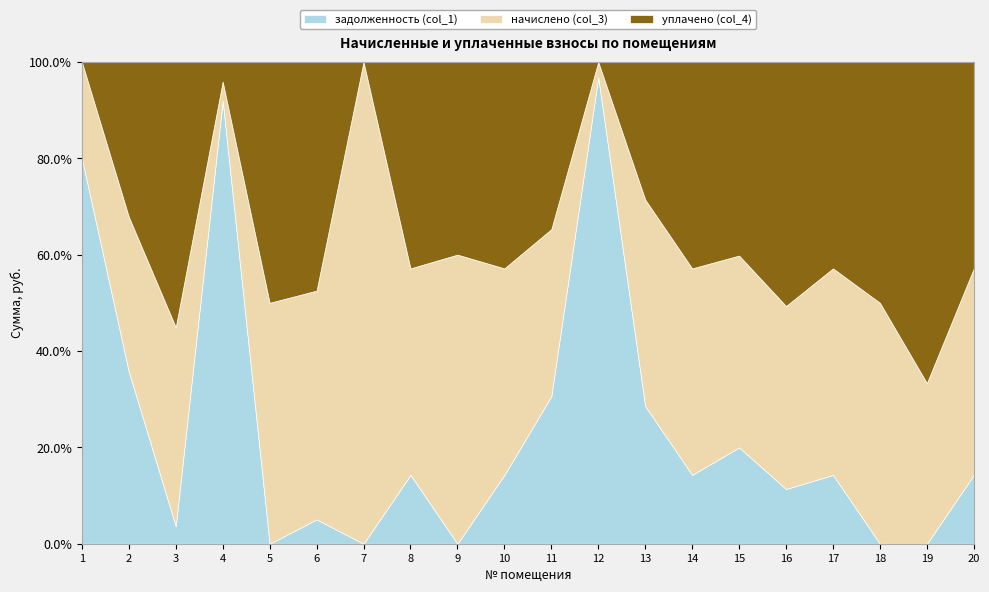

The value of уплачено (col_4) at 20 is 584.4. True or false?

True